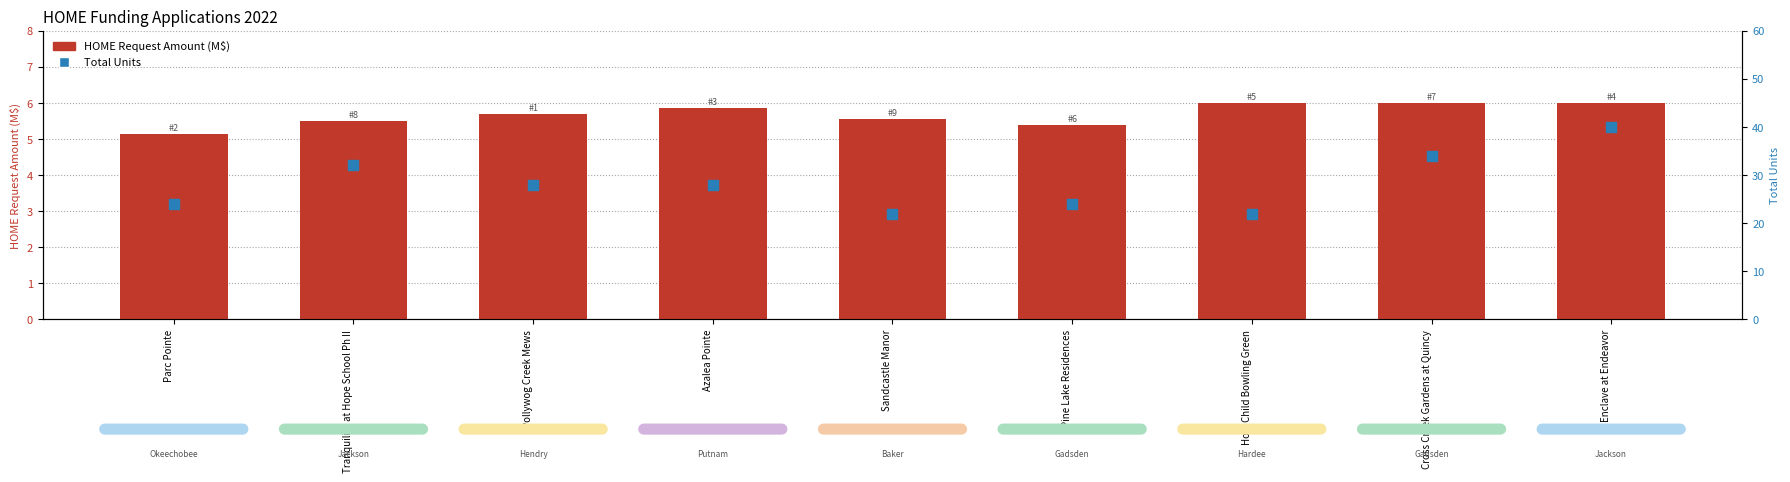

Which series reaches the maximum Y coordinate?

Total Units